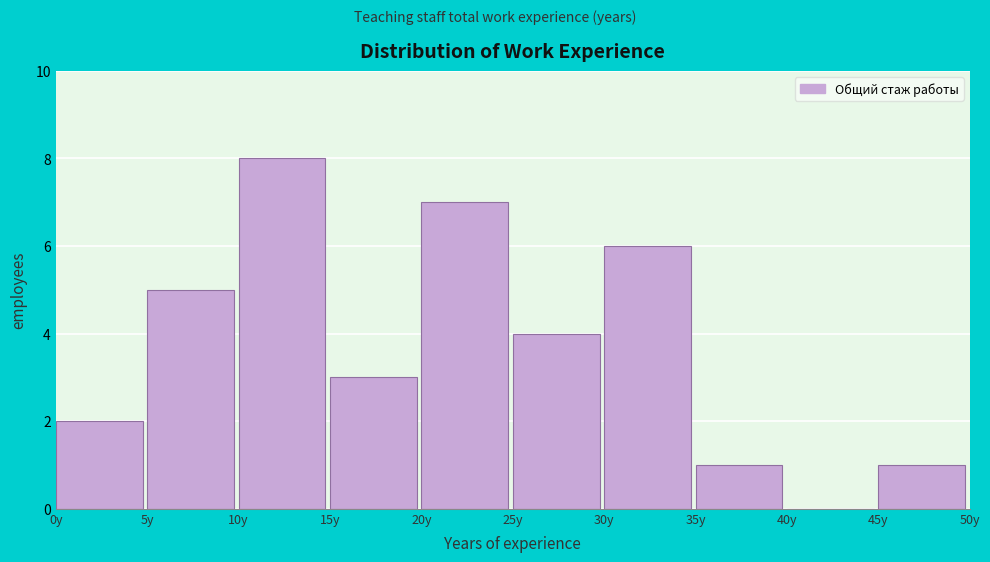

Reading left to right, list every bar in this chart as the range it spans on the x-axis followed by its height. The values are not printed on the chart, so give them approximately, as read against the axis.

0 to 5: 2
5 to 10: 5
10 to 15: 8
15 to 20: 3
20 to 25: 7
25 to 30: 4
30 to 35: 6
35 to 40: 1
40 to 45: 0
45 to 50: 1